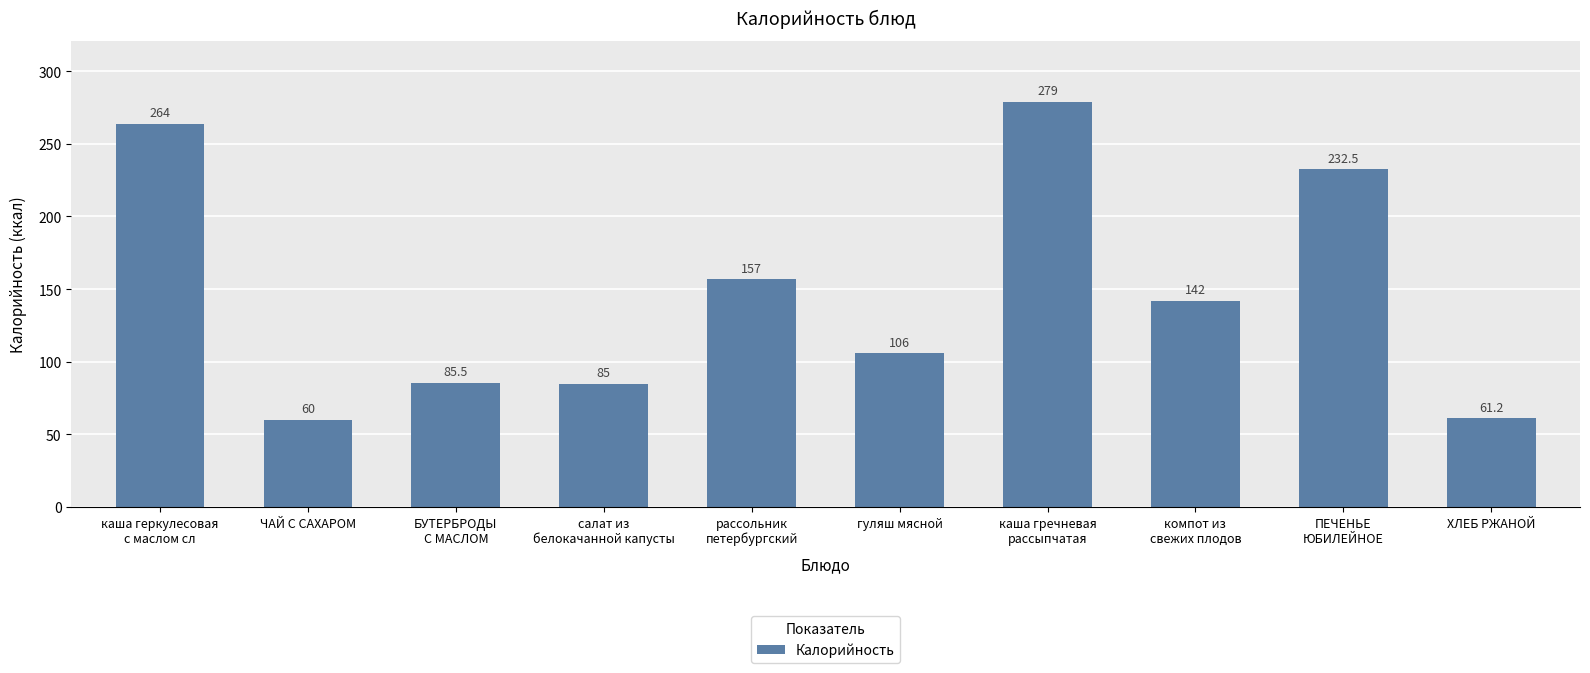

Are the bars grouped side by side (vs. stacked)?

No